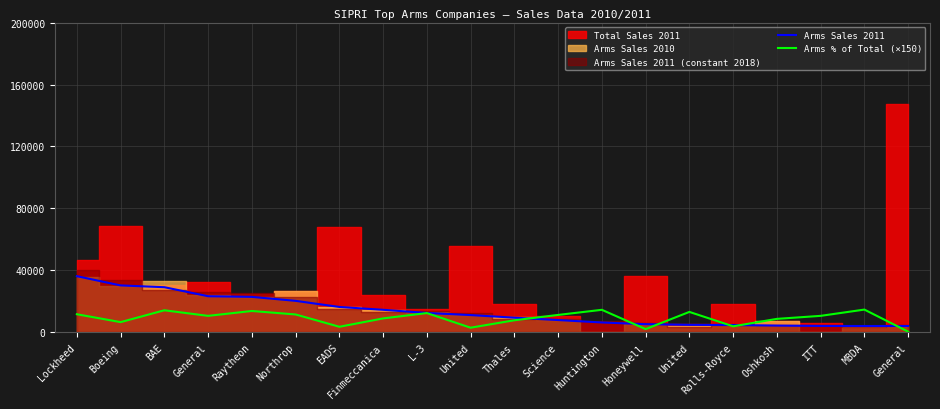

How many values in the Arms Sales 2011 series are below 11150?

10